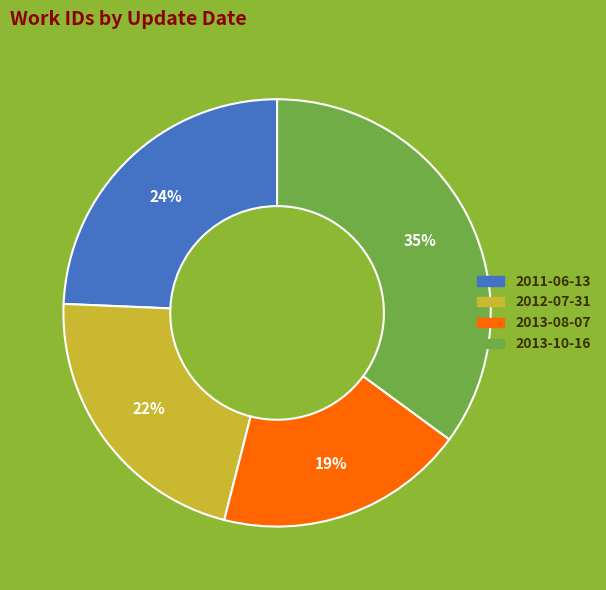

What percentage is the 2012-07-31 slice, to the nearest percent?

22%